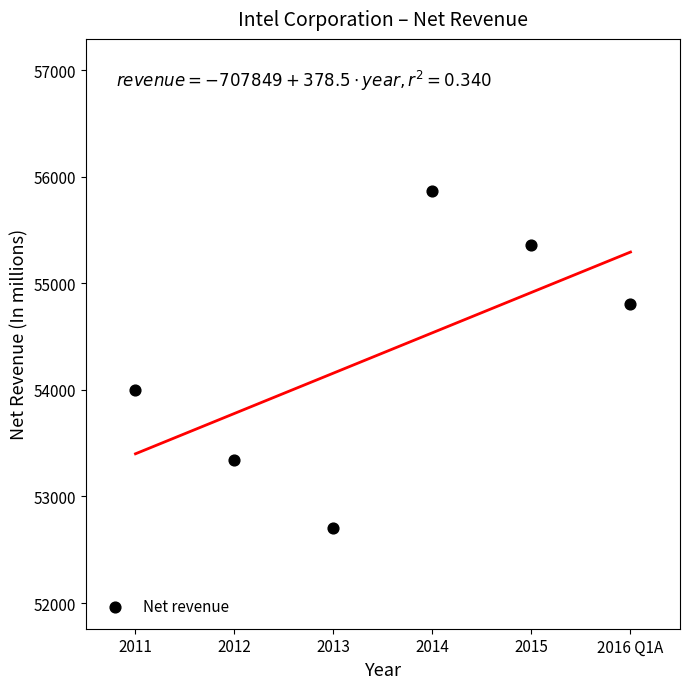

What is the range of Y values (max minus min)?

3162